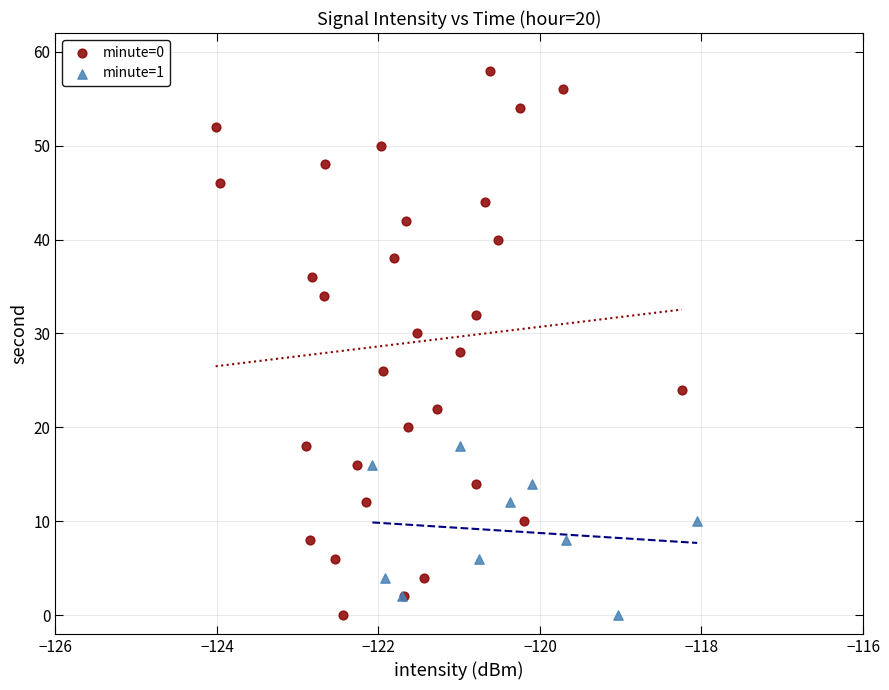

Which series has the widest spread of Y values?

minute=0